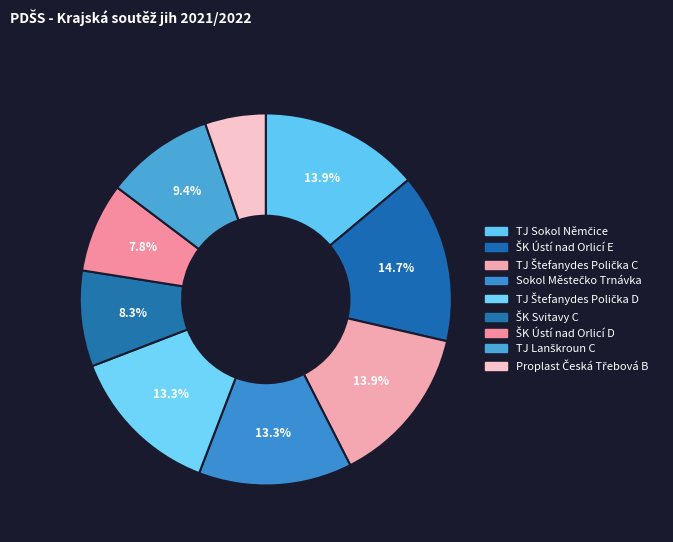

To the nearest percent, what is the combined percentage of TJ Sokol Němčice and TJ Lanškroun C?

23%